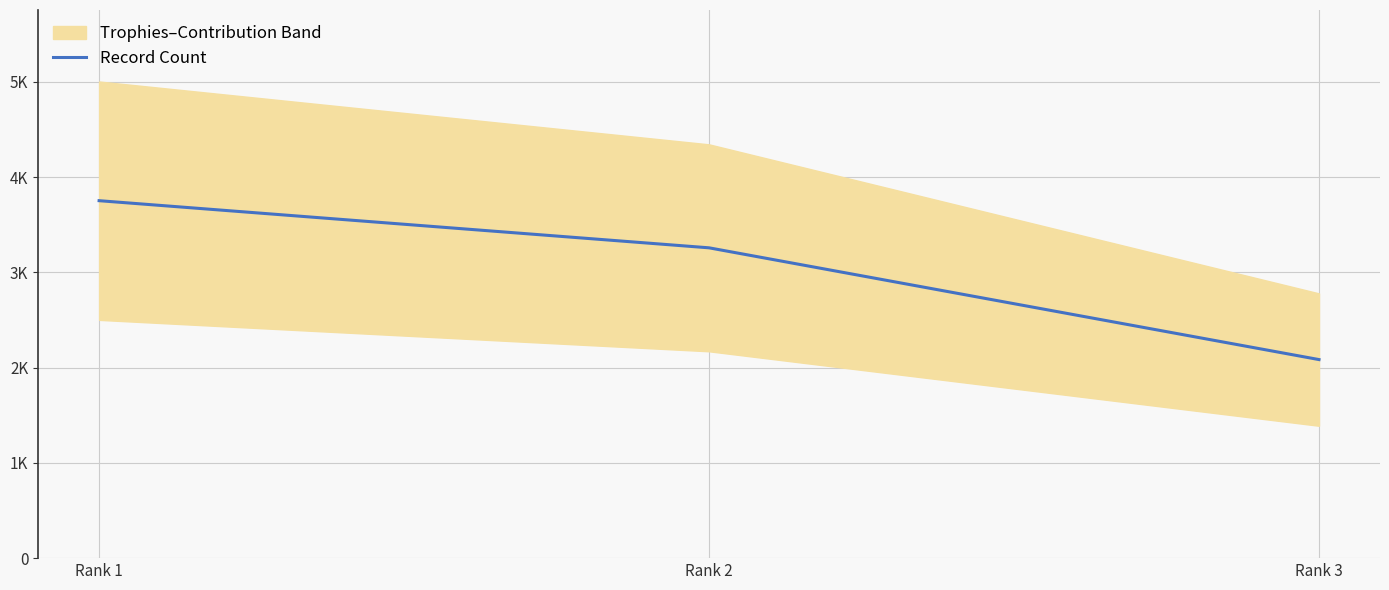

What is the value of the 3rd point from the left?

2085.0